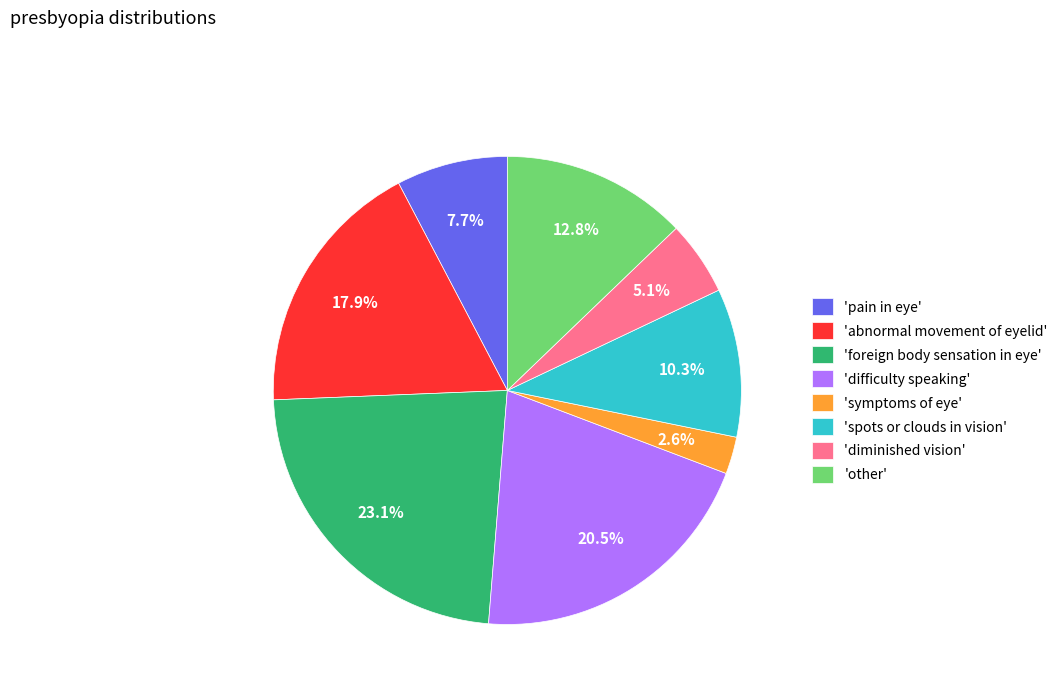

Is there any slice that represents more than half of the pie?

No